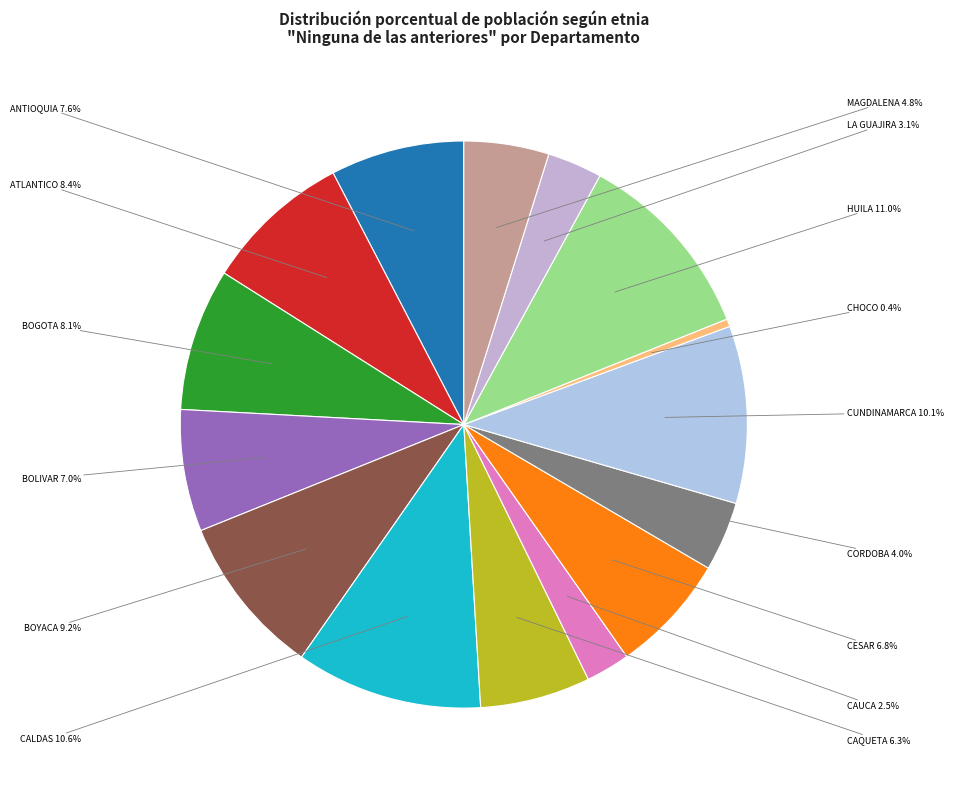

Which category has the smallest portion of the pie?

CHOCO